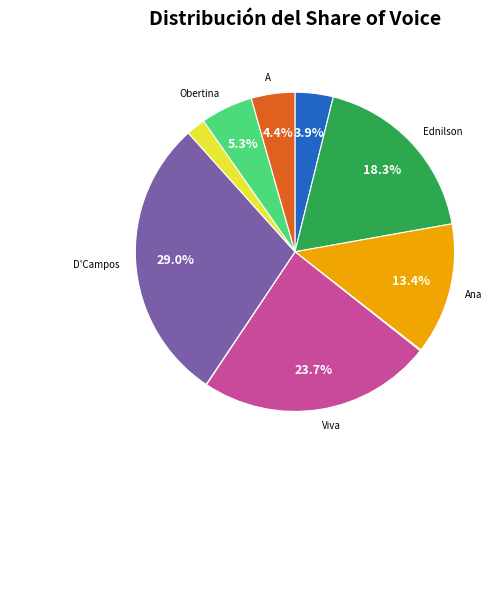

Which slice is the largest?

D'Campos Contabilidade e Consultoria